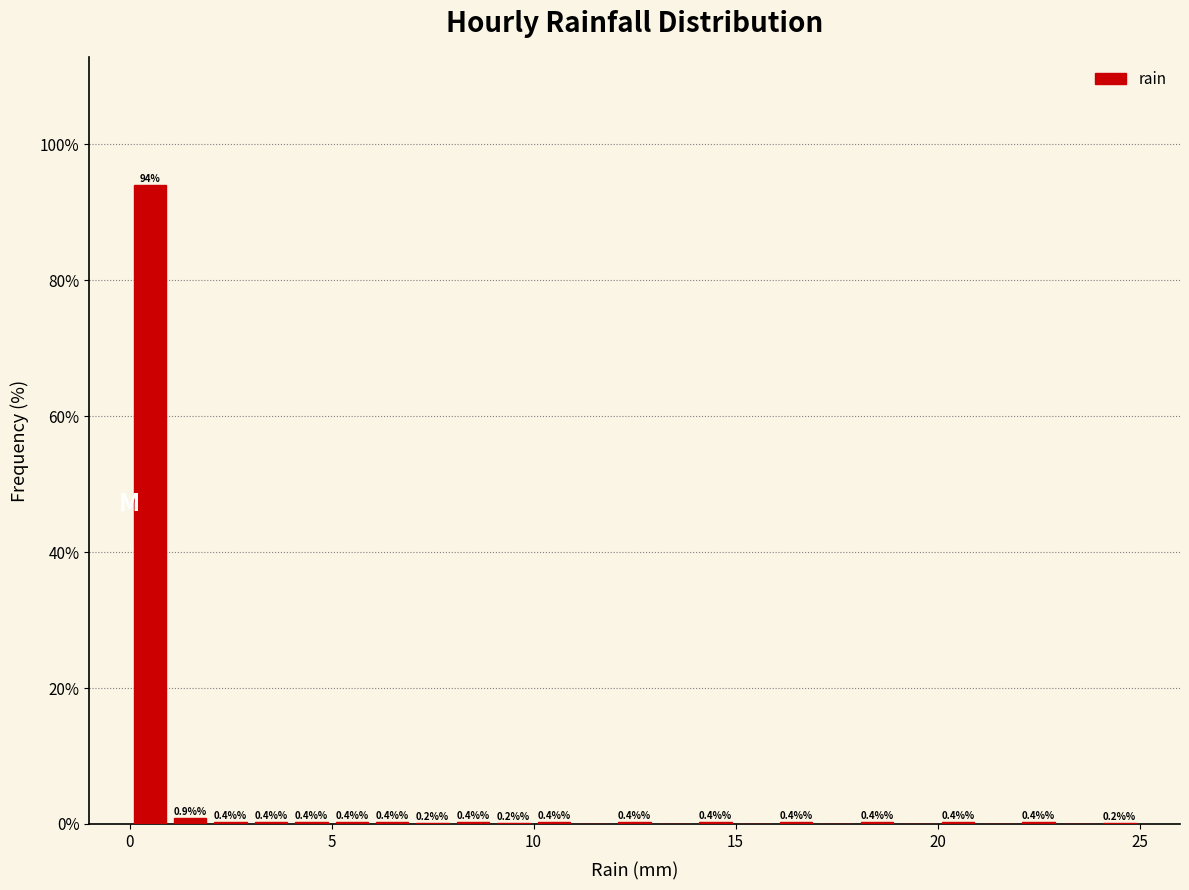

Around what value on the x-axis is the tallest bar? Give the approximate position of its centre, as read against the axis.

0.5